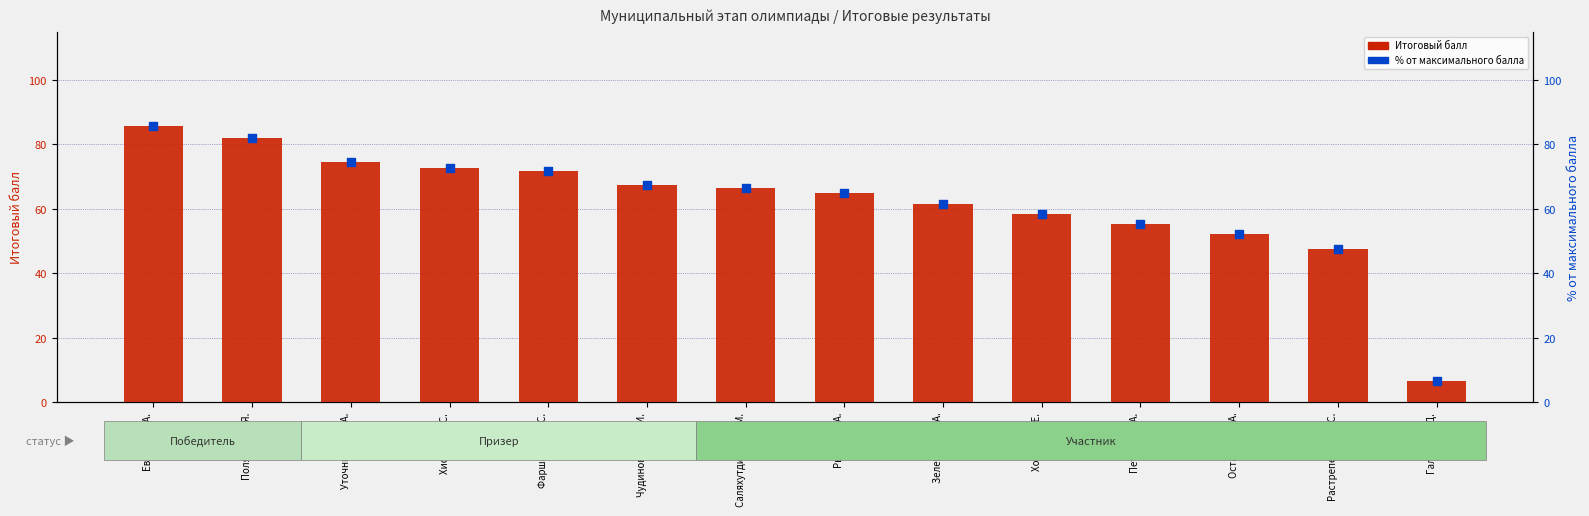

What are all the series names shown in the legend?

Итоговый балл, % от максимального балла